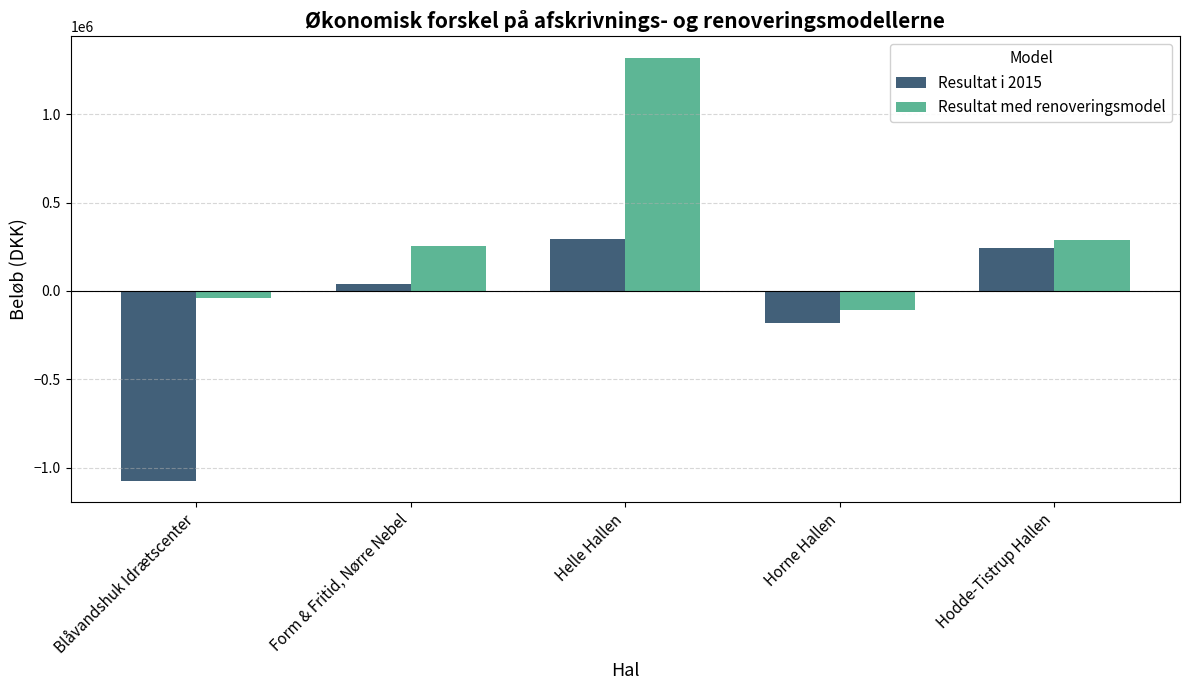

Rank the categories by Resultat i 2015 value from highest to lowest.

Helle Hallen, Hodde-Tistrup Hallen, Form & Fritid, Nørre Nebel, Horne Hallen, Blåvandshuk Idrætscenter